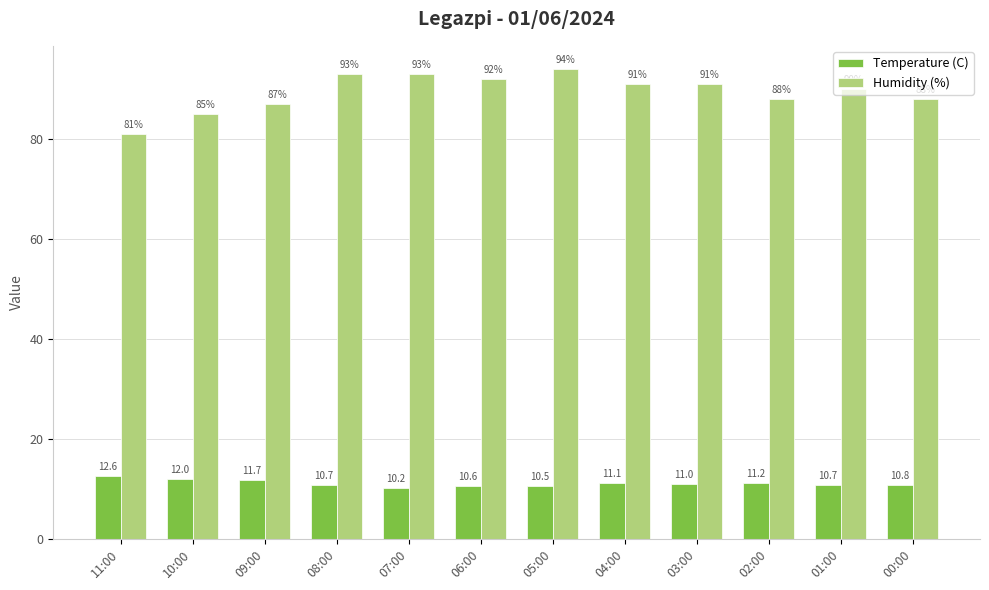

How many bars are there in each group?

2